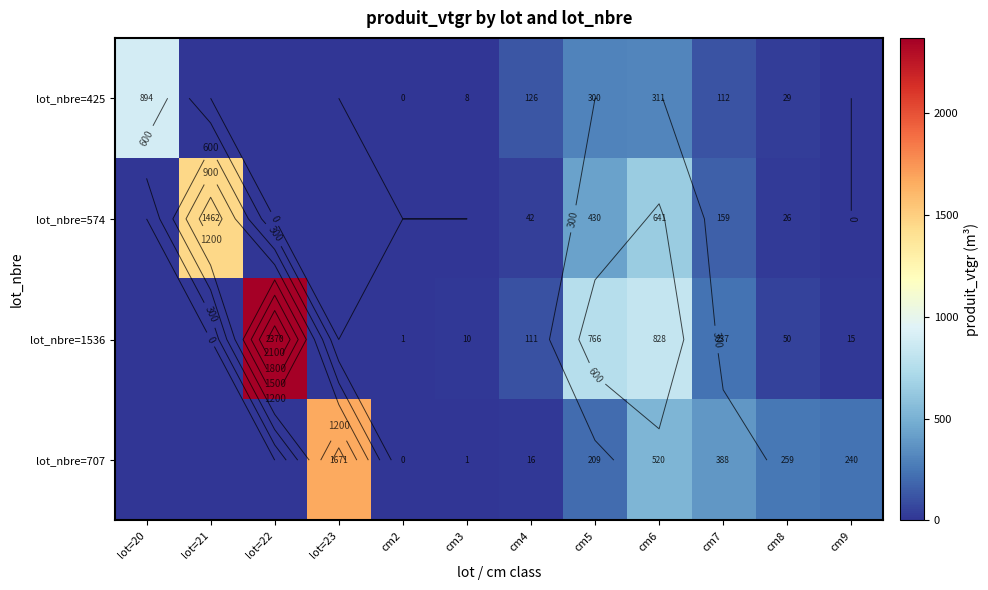

Between lot=22 and cm2, which is larger?

cm2